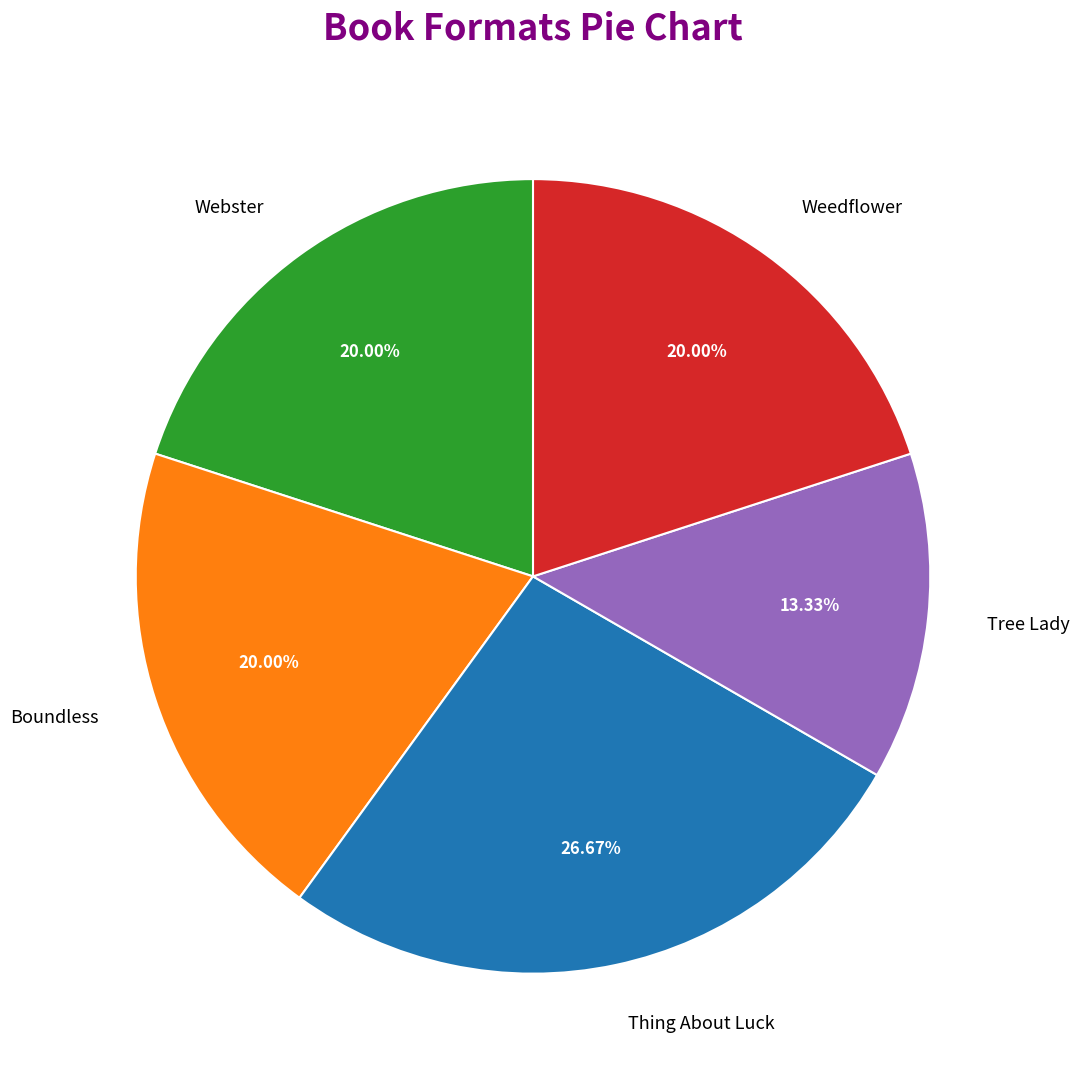

To the nearest percent, what percentage of the pie is Tree Lady?

13%